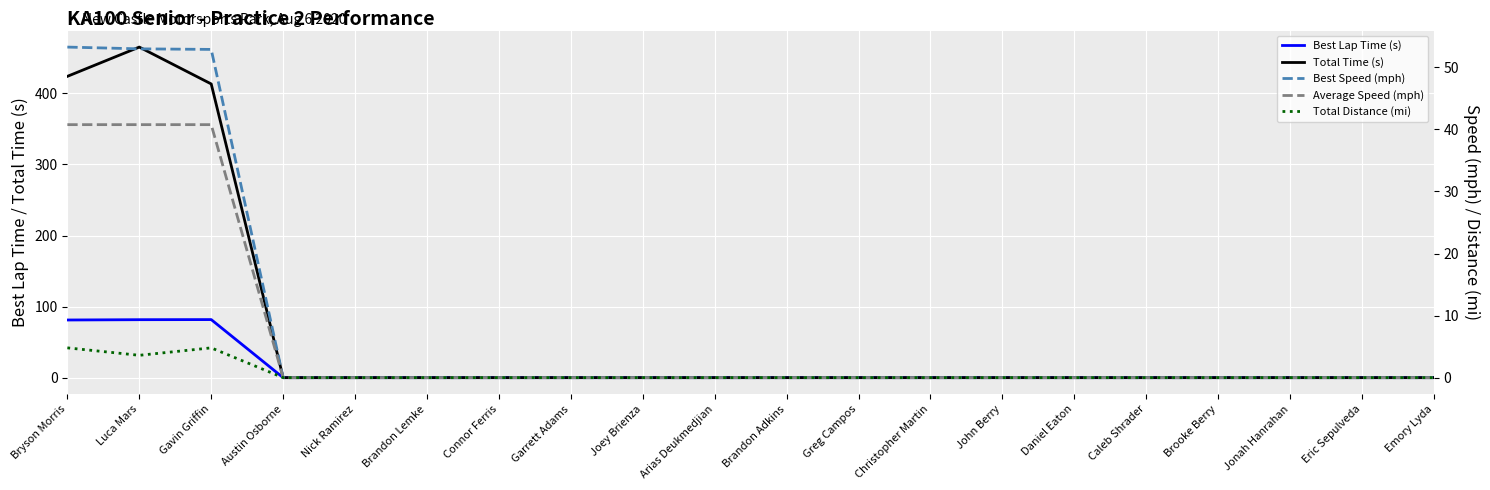

List the labels in order of Total Time (s) value, largest first.

Luca Mars, Bryson Morris, Gavin Griffin, Austin Osborne, Nick Ramirez, Brandon Lemke, Connor Ferris, Garrett Adams, Joey Brienza, Arias Deukmedjian, Brandon Adkins, Greg Campos, Christopher Martin, John Berry, Daniel Eaton, Caleb Shrader, Brooke Berry, Jonah Hanrahan, Eric Sepulveda, Emory Lyda